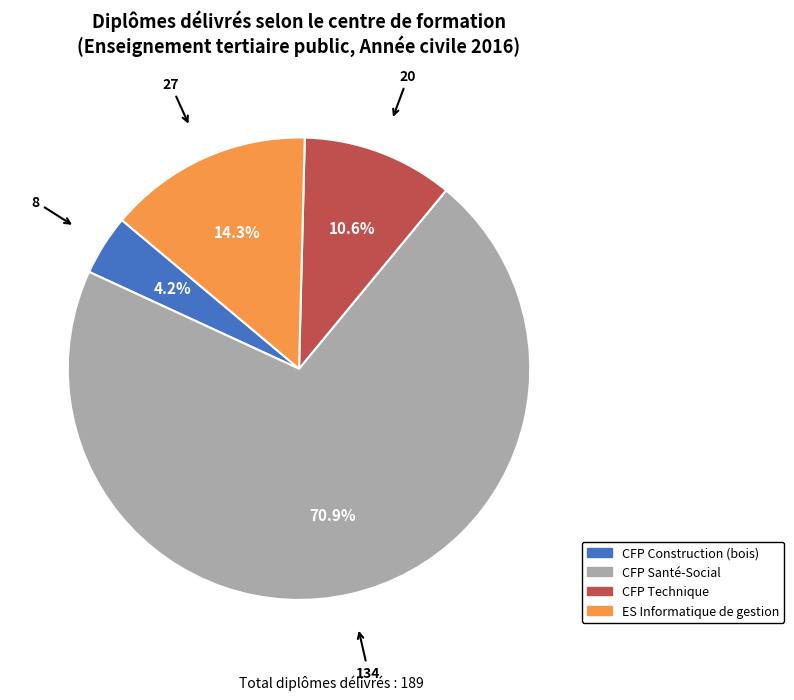

Does any single category account for the majority?

Yes